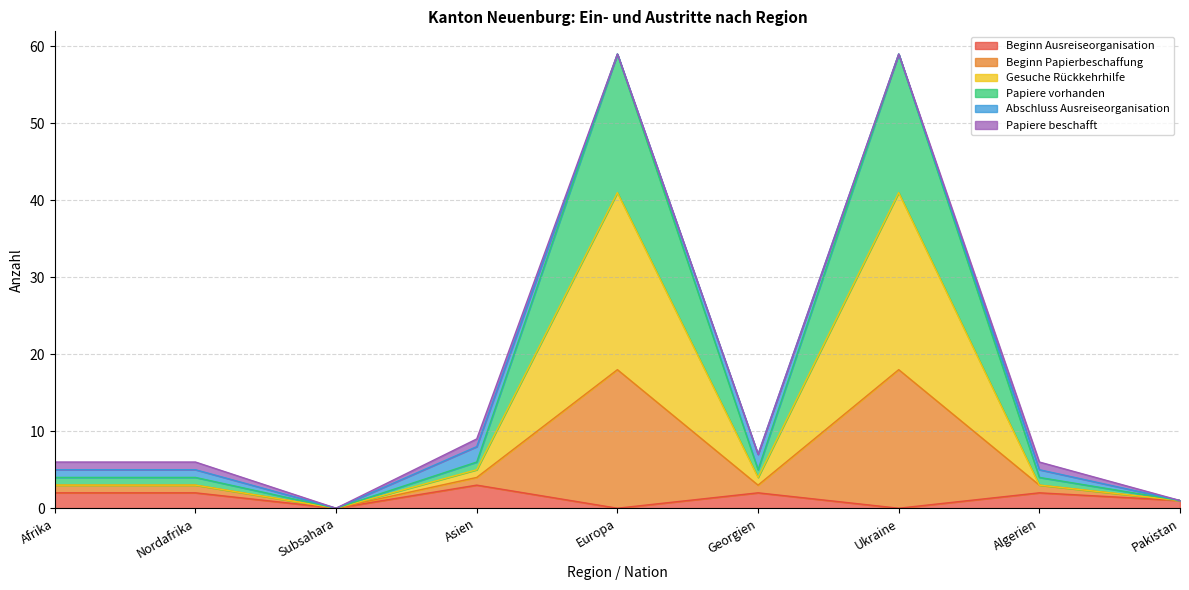

Between Asien and Georgien, which series saw the biggest shift?

Beginn Ausreiseorganisation